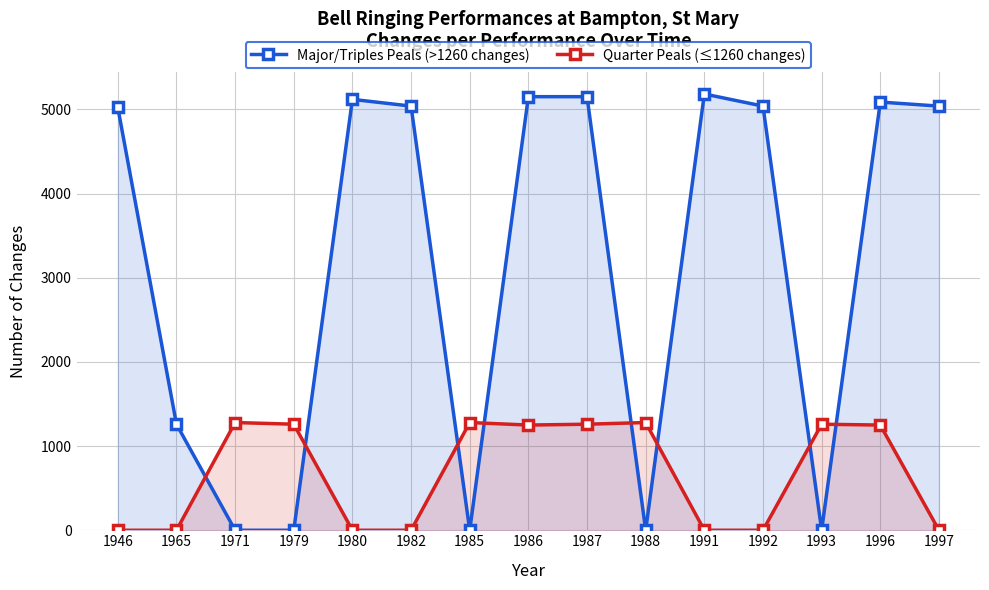

What is the difference between the Quarter Peals (≤1260 changes) values at 1986 and 1992?

1250